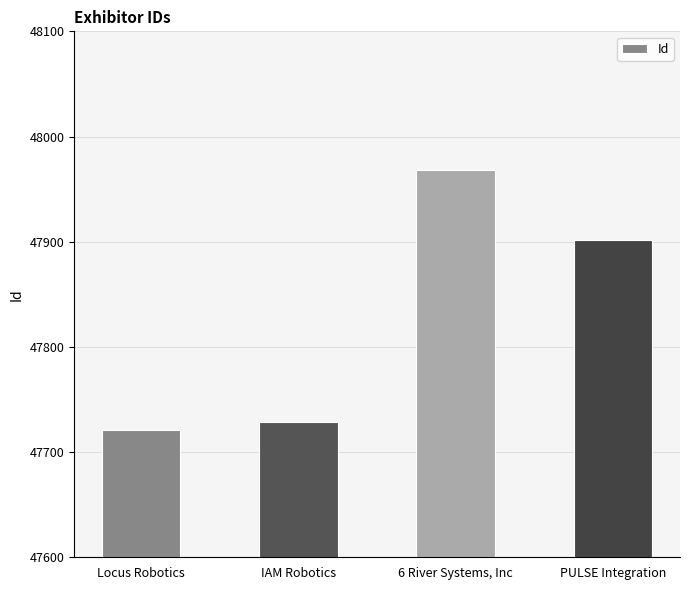

What value does the data have at IAM Robotics, to the nearest 10?

47730